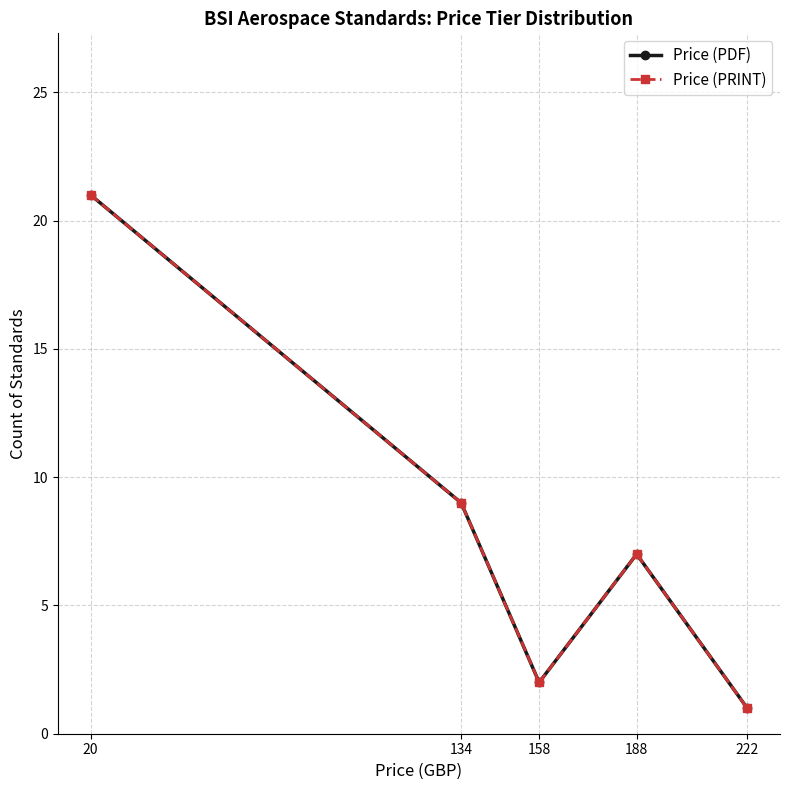

What is the approximate value of Price (PRINT) at 134?

9